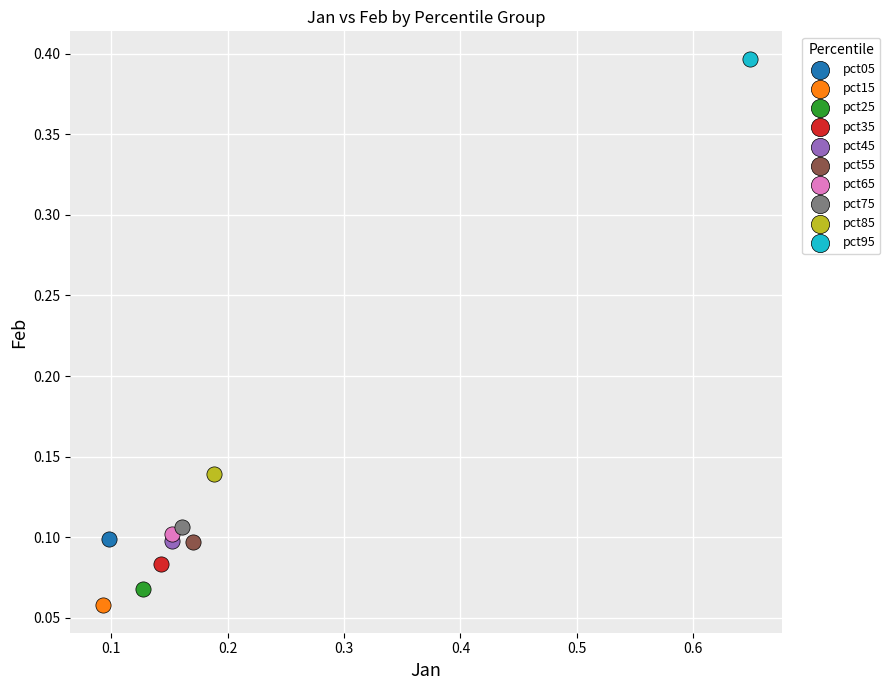

What are all the series names shown in the legend?

pct05, pct15, pct25, pct35, pct45, pct55, pct65, pct75, pct85, pct95